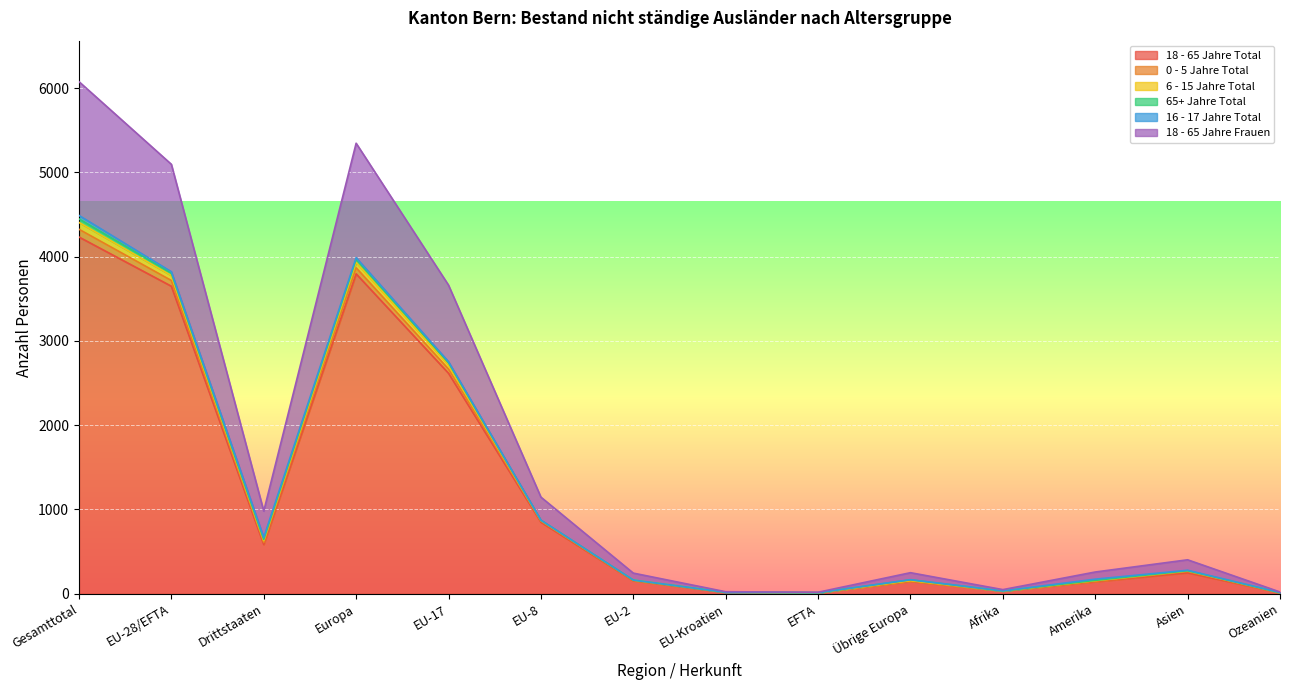

How many lines are shown in the chart?

6